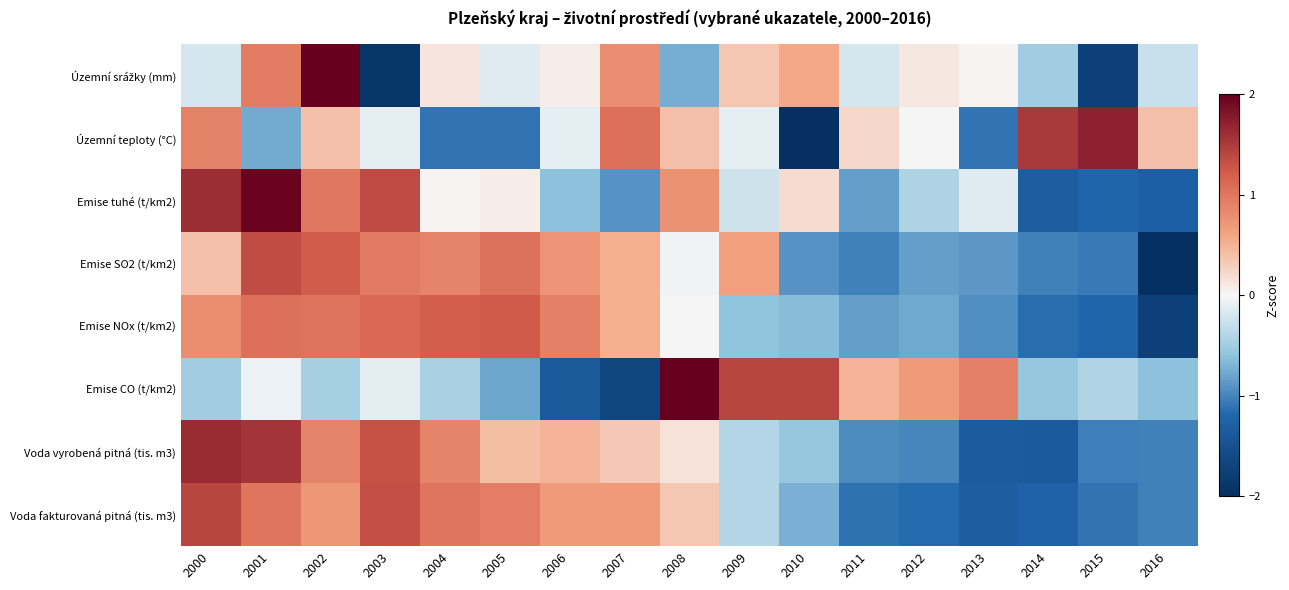

What is the maximum value shown in the chart?

2.7